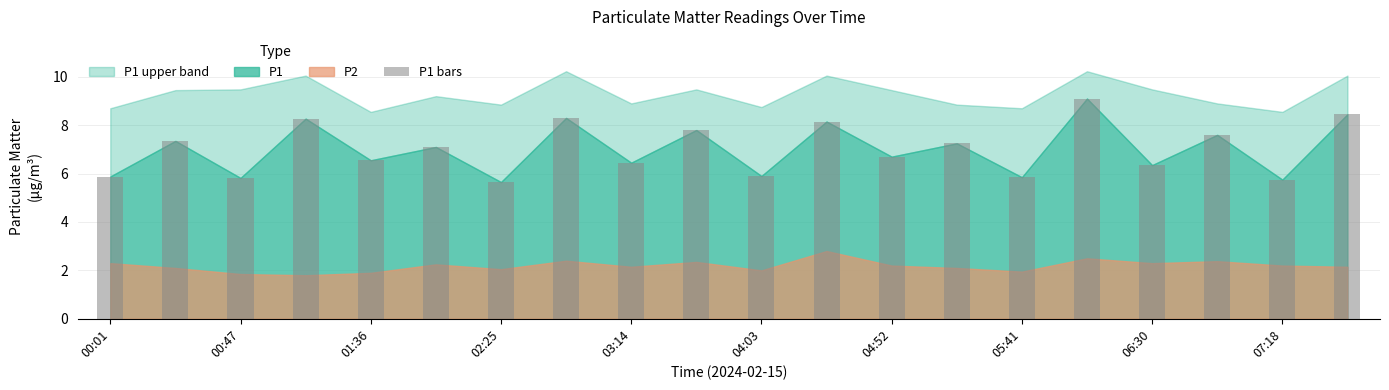

What is the sum of all values?

140.3